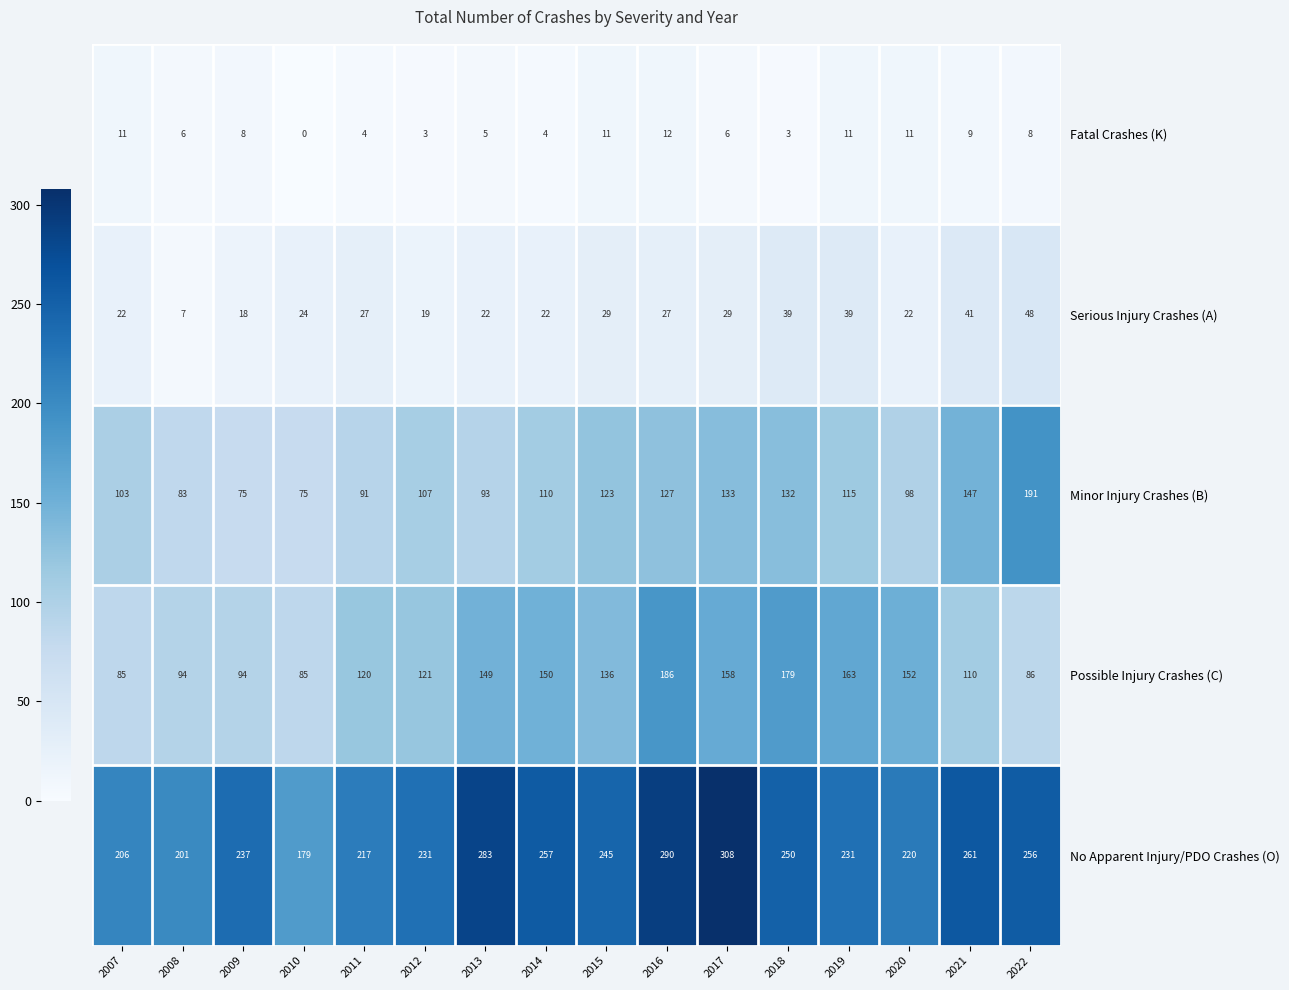

Where is Possible Injury Crashes (C) nearest to the value 135?

2015